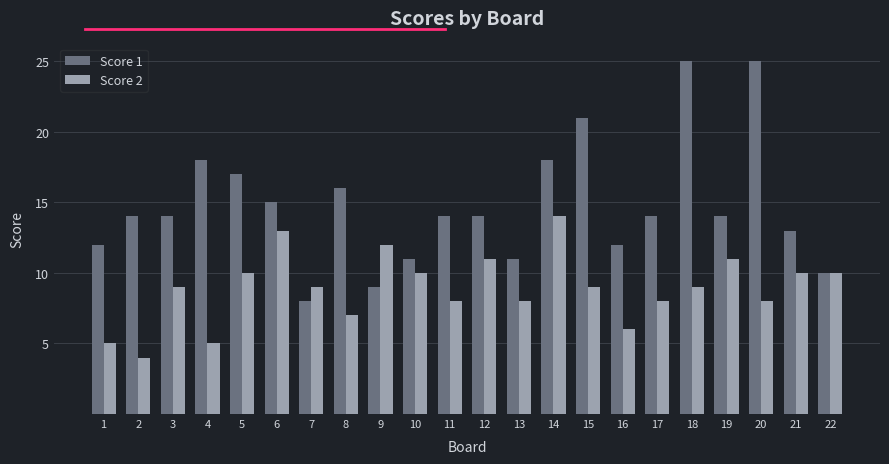

Rank the series by their maximum value, from lowest to highest.

Score 2, Score 1